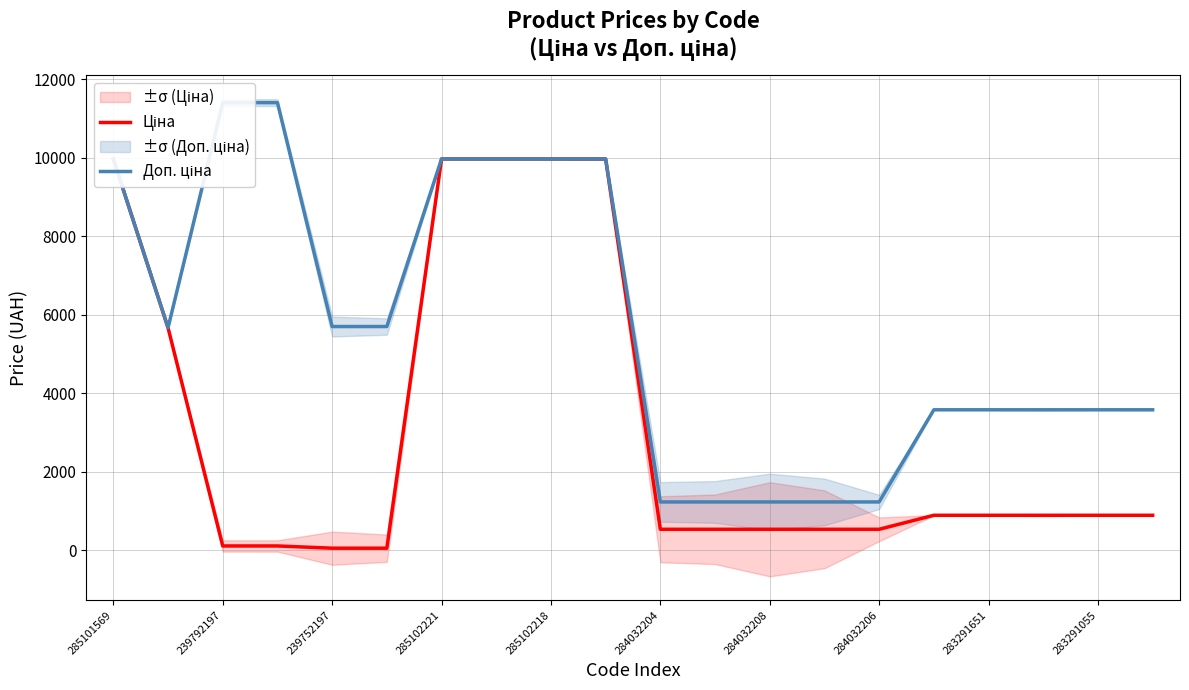

Is the value of Доп. ціна at 19 greater than the value of Ціна at 16?

Yes